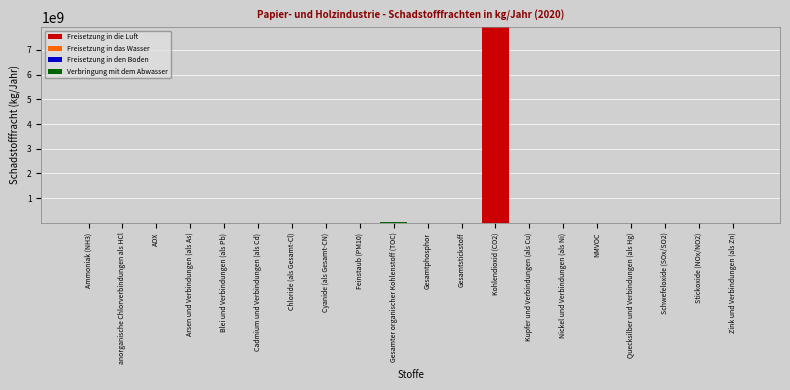

At which label does Freisetzung in die Luft reach its peak?

Kohlendioxid (CO2)